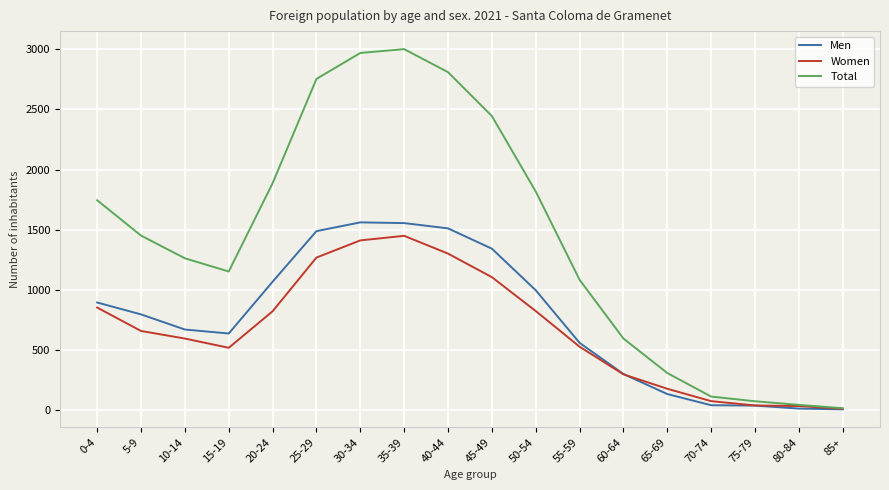

What is the difference between the Total values at 20-24 and 75-79?

1815